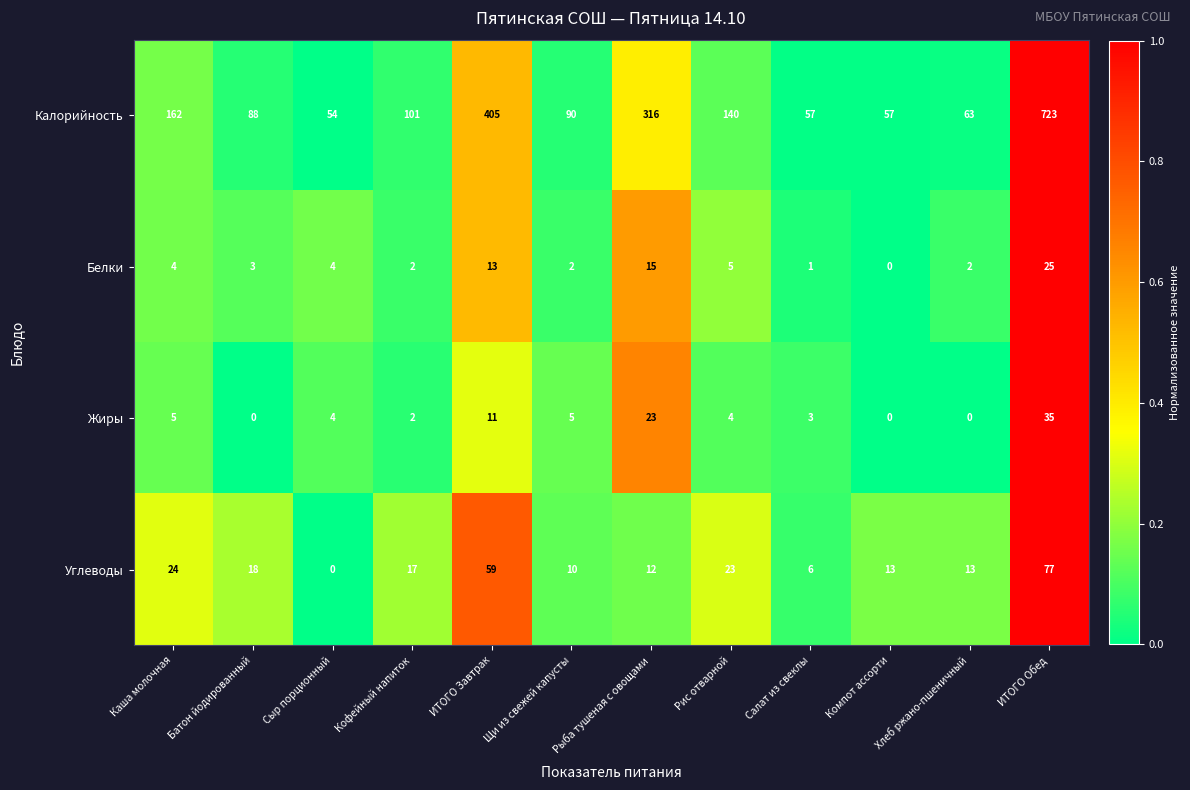

What is the difference between the Углеводы values at Сыр порционный and ИТОГО Обед?

77